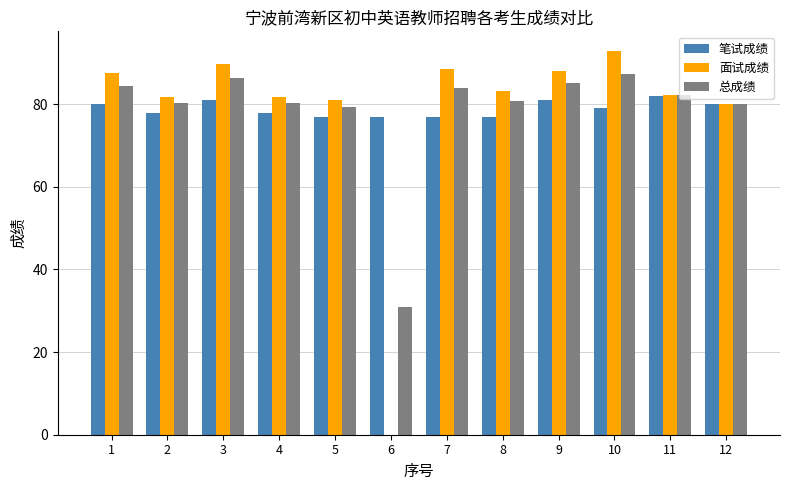

What is the average value of the 笔试成绩 series?

78.9